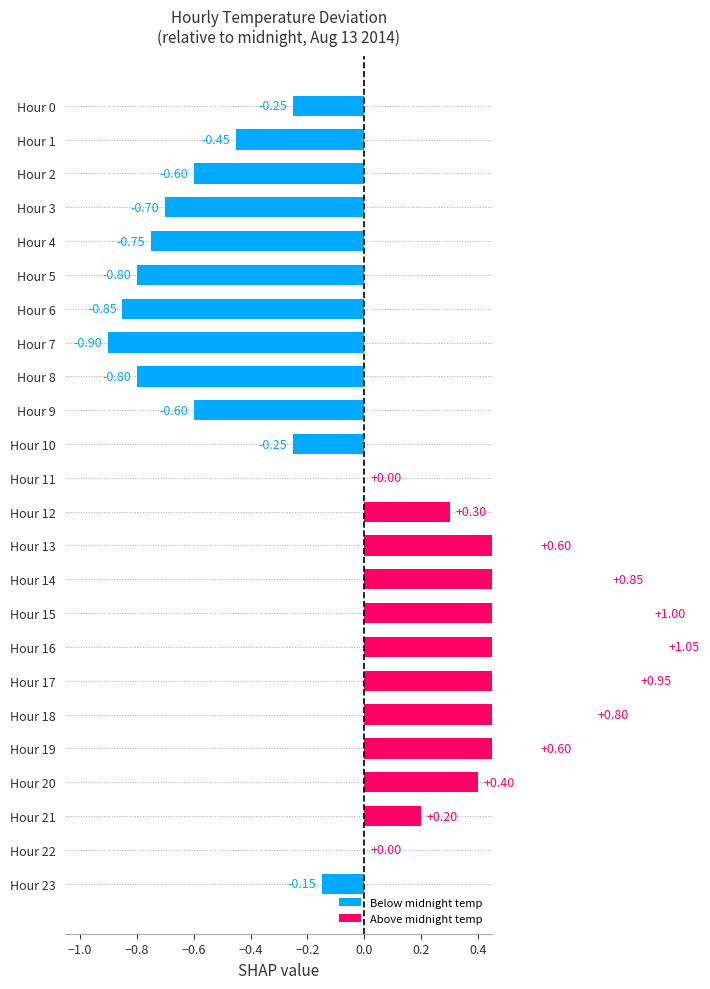

Between Hour 10 and Hour 23, which is larger?

Hour 23